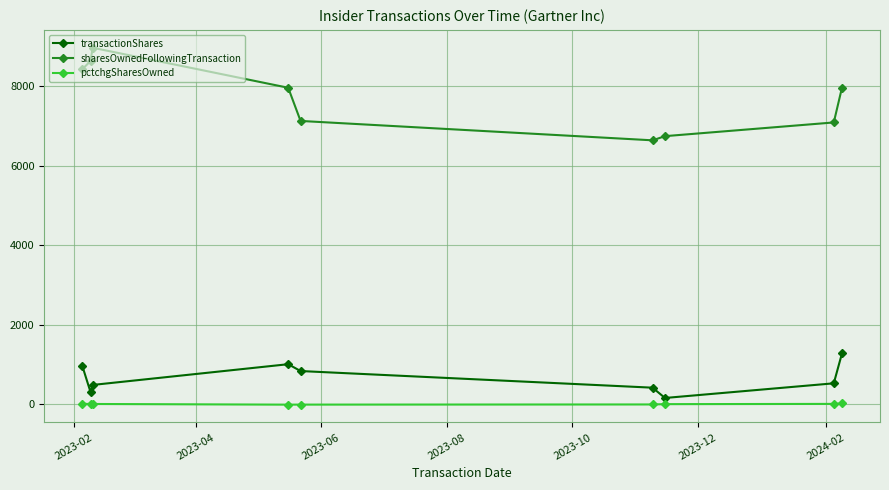

What is the value of the transactionShares point at the 2nd from the left?

302